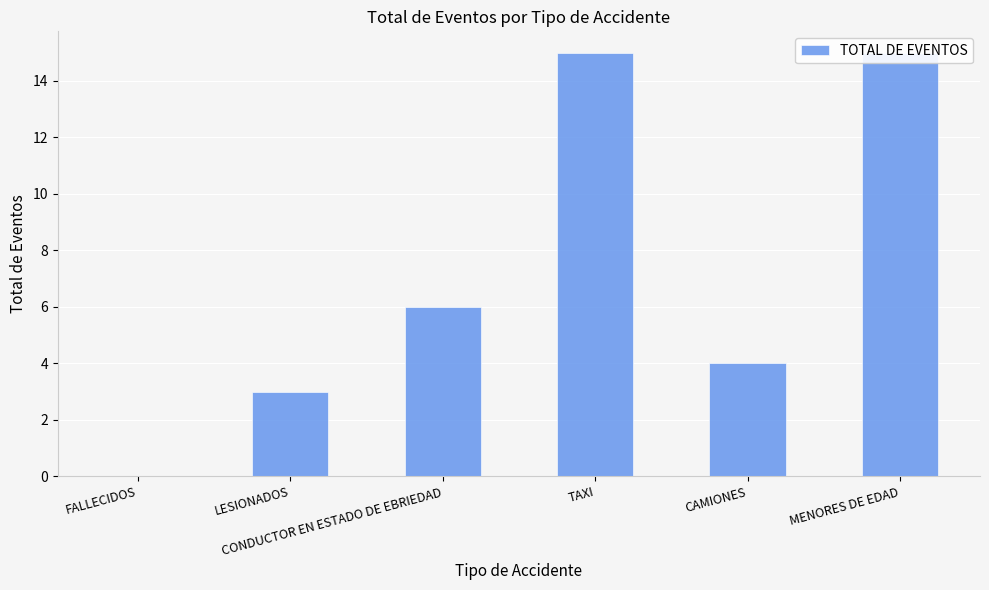

What is the change in value from CAMIONES to MENORES DE EDAD?

+11